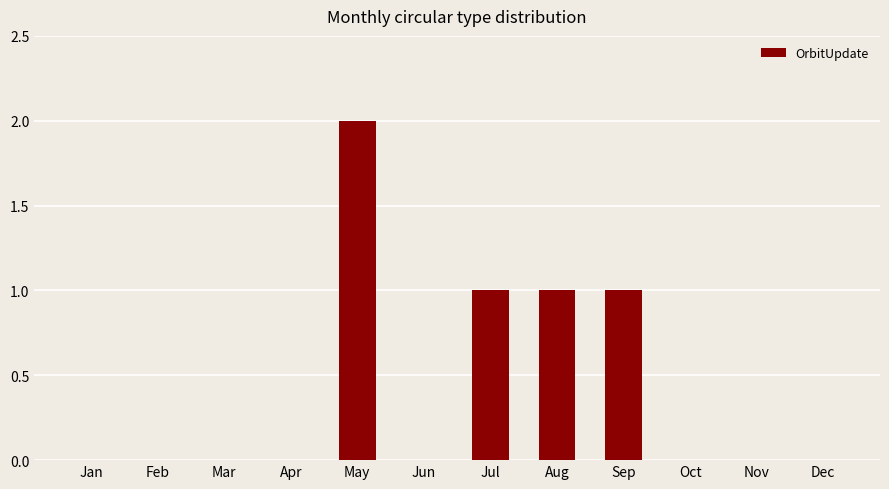

What is the sum of all values?

5